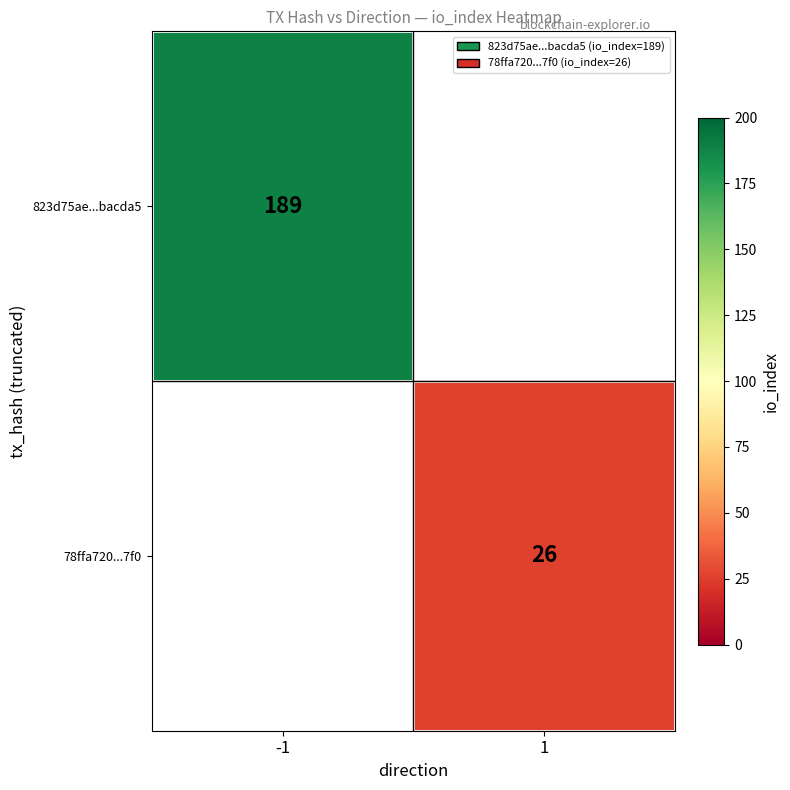

Is it true that 78ffa720...7f0 equals 26 at 1?

True